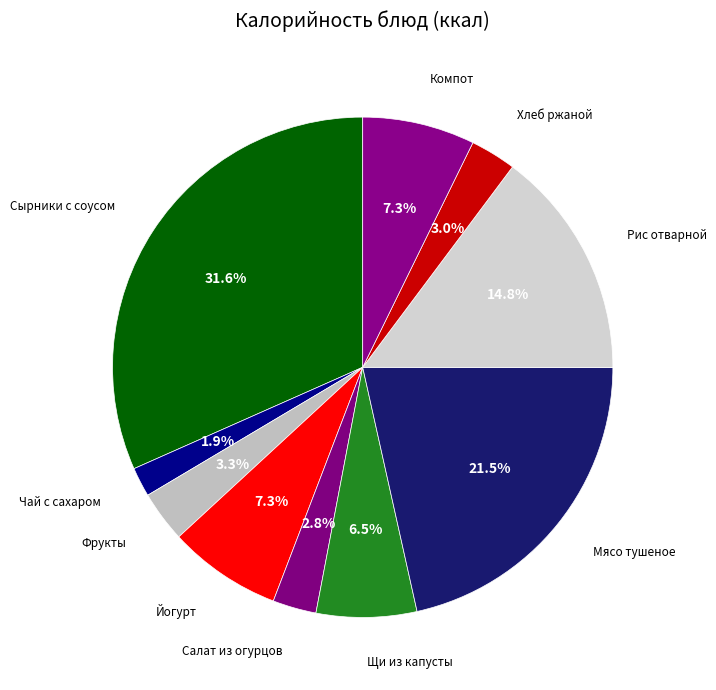

How many slices are in this pie chart?

10